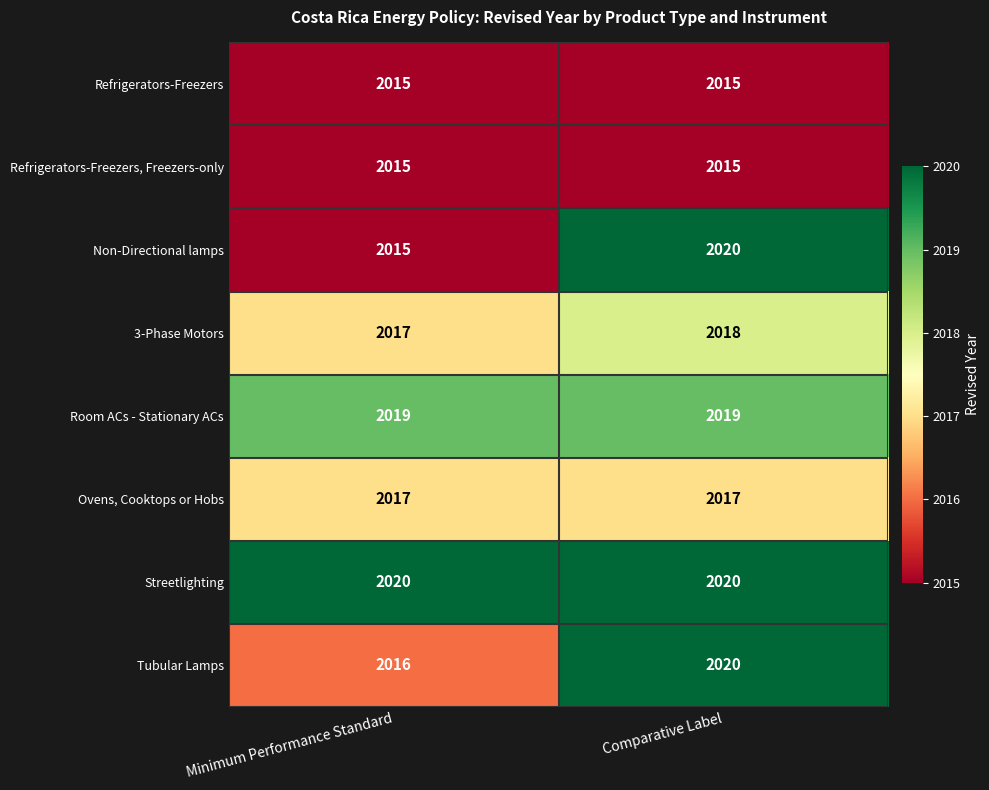

List the labels in order of Tubular Lamps value, largest first.

Comparative Label, Minimum Performance Standard